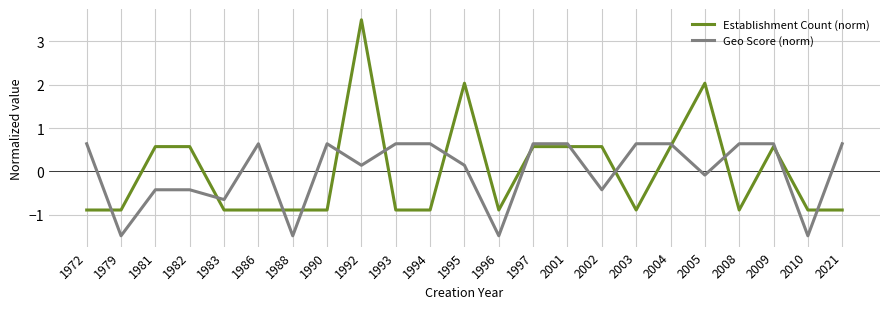

True or false: Geo Score (norm) and Establishment Count (norm) cross at least once.

True